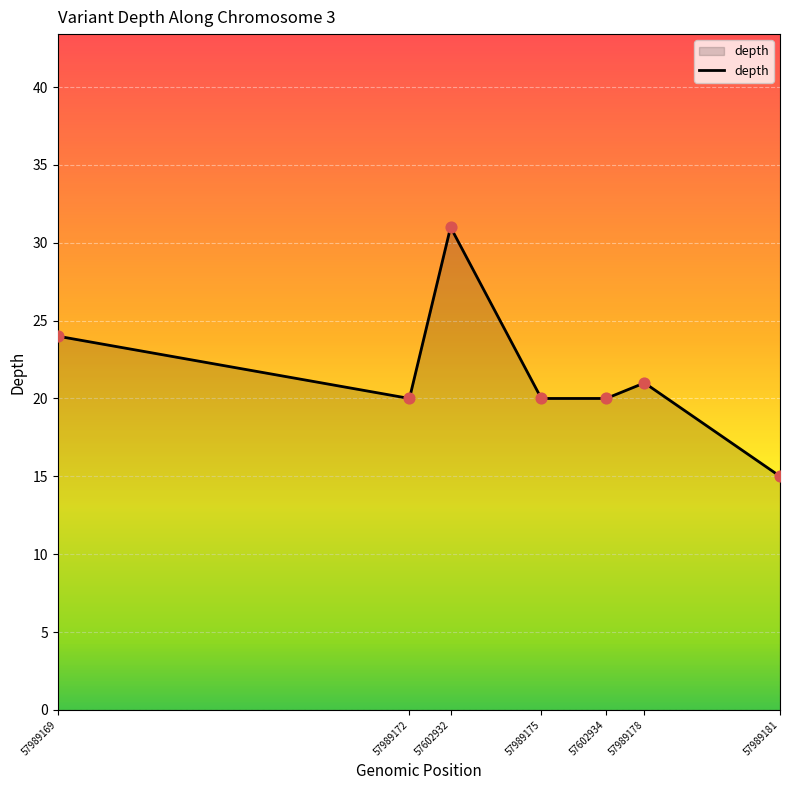

What is the ratio of the value at 57989169 to the value at 57602932?

0.8